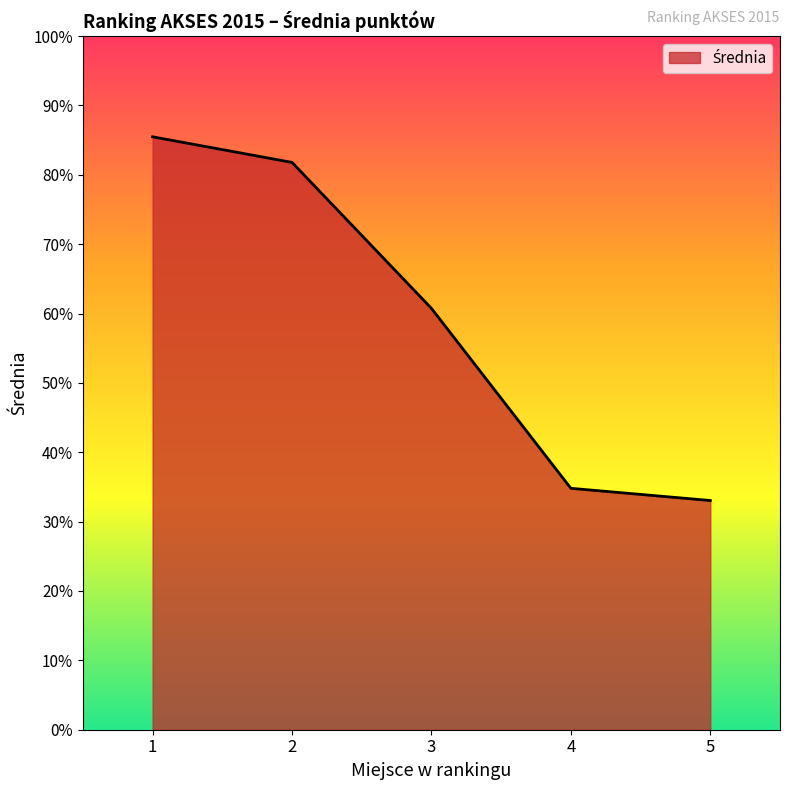

How many lines are shown in the chart?

1